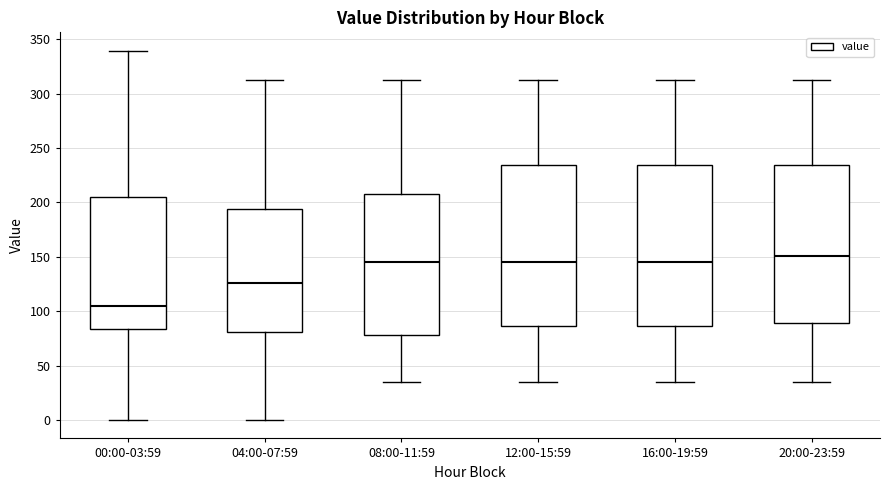

Where is the lower edge of the box for 04:00-07:59 on the y-axis? The values are not printed on the chart, so give them approximately, as read against the axis.

80